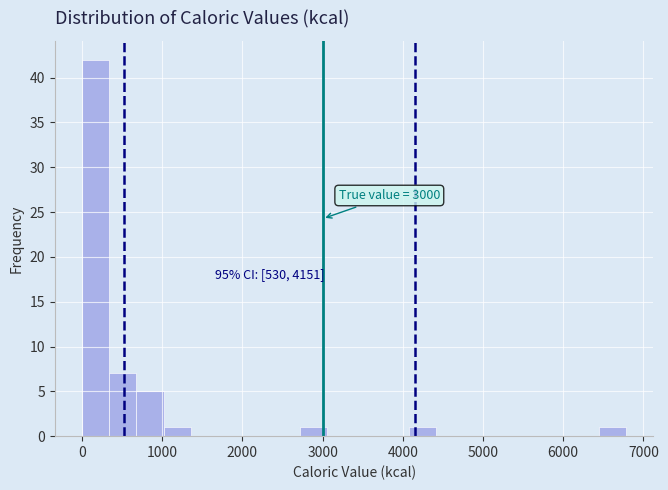

Read against the x-axis, roughly where is the centre of the tallest bar?

200